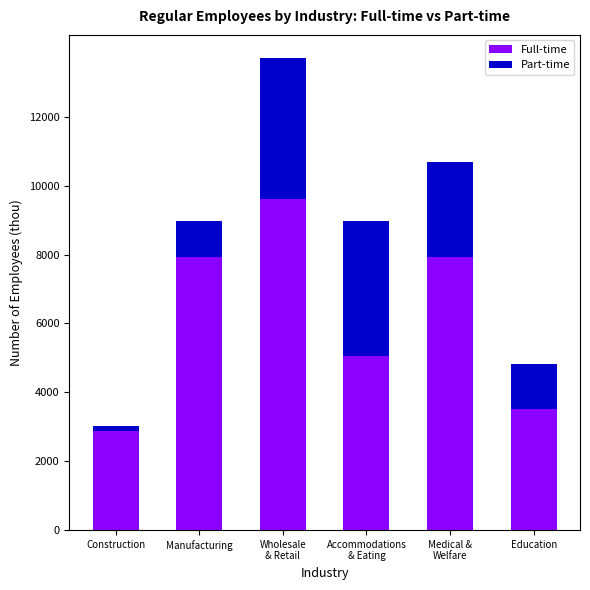

What is the total value across all series at Education?

4816